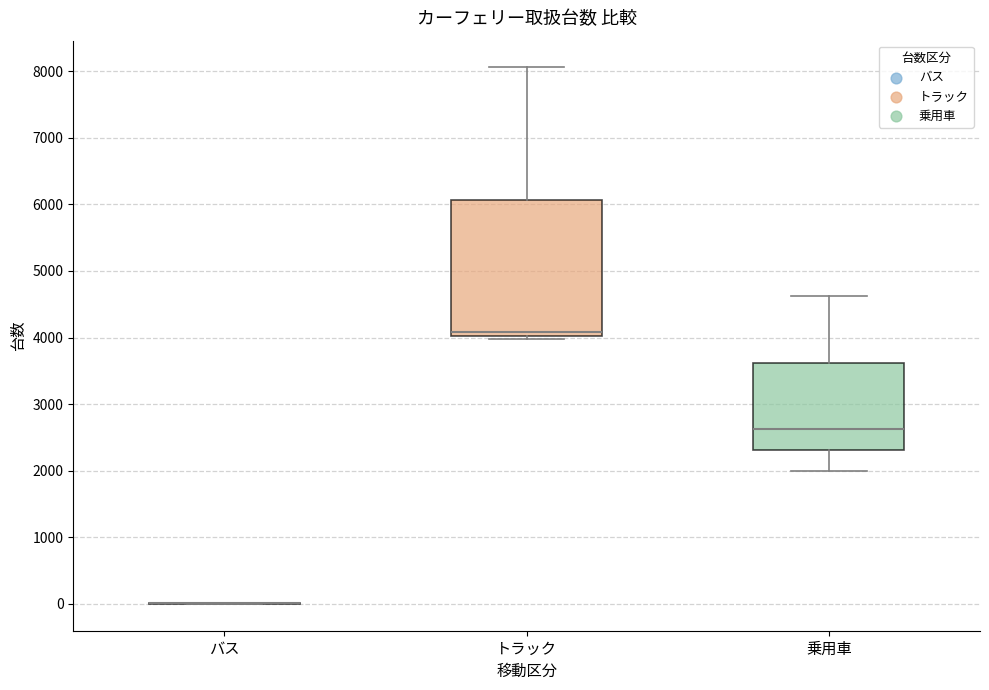

Reading left to right, transcribe this box plot: for each box, give where its median line is, the range the box spans, and where its two whiskers end, as read against the y-axis. The values are not printed on the chart, so give them approximately, as read against the axis.

バス: box collapsed to a line at 0, whiskers 0 to 0
トラック: median 4100, box 4000 to 6100, whiskers 4000 (just below the box's lower edge) to 8100
乗用車: median 2600, box 2300 to 3600, whiskers 2000 to 4600